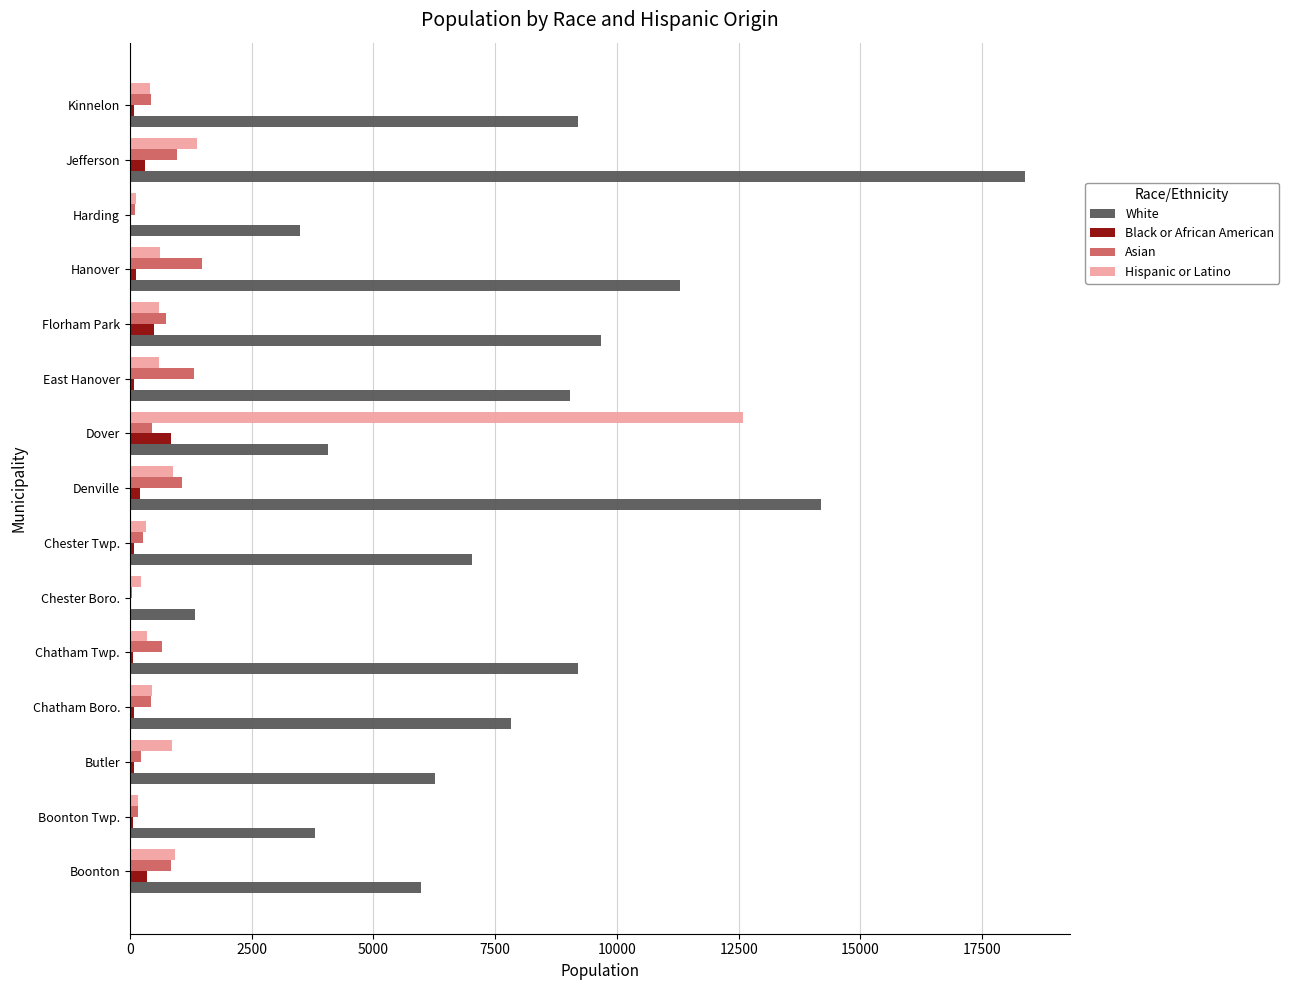

The Asian series shows 433 at Kinnelon. True or false?

True